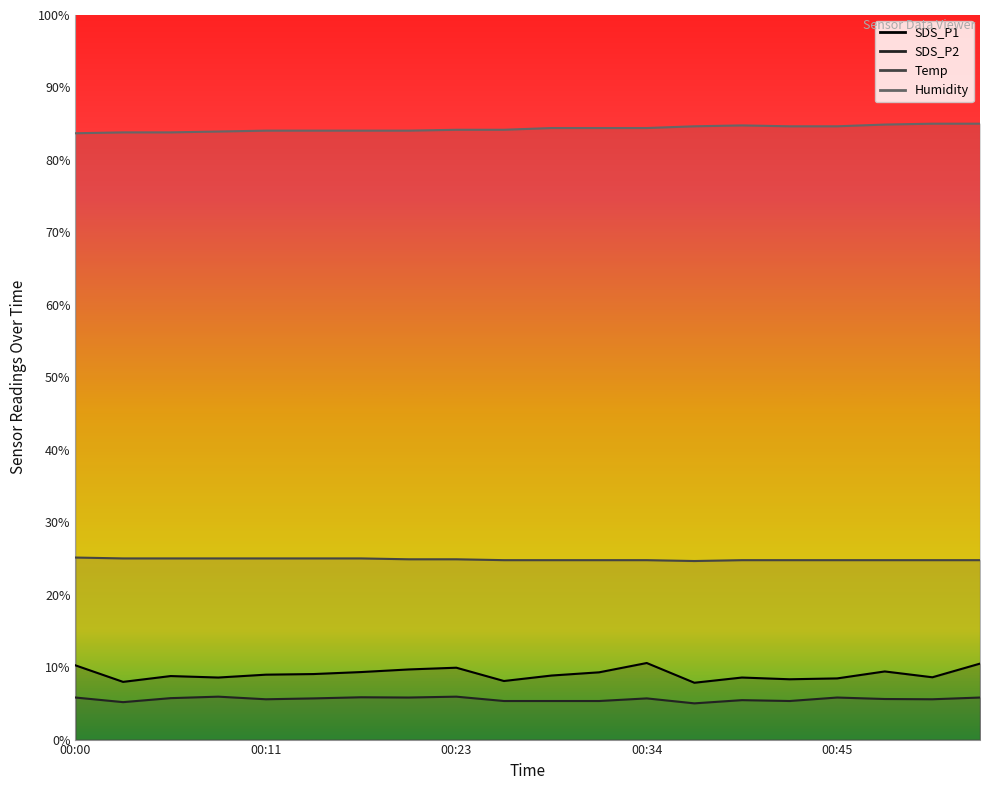

What are all the series names shown in the legend?

SDS_P1, SDS_P2, Temp, Humidity